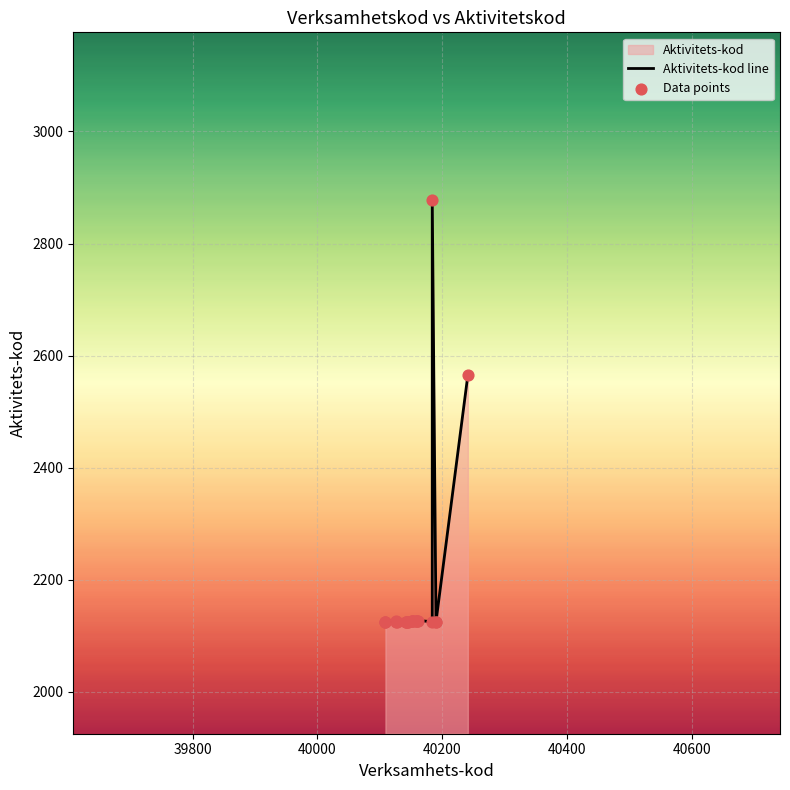

Which series reaches the maximum Y coordinate?

Aktivitets-kod line